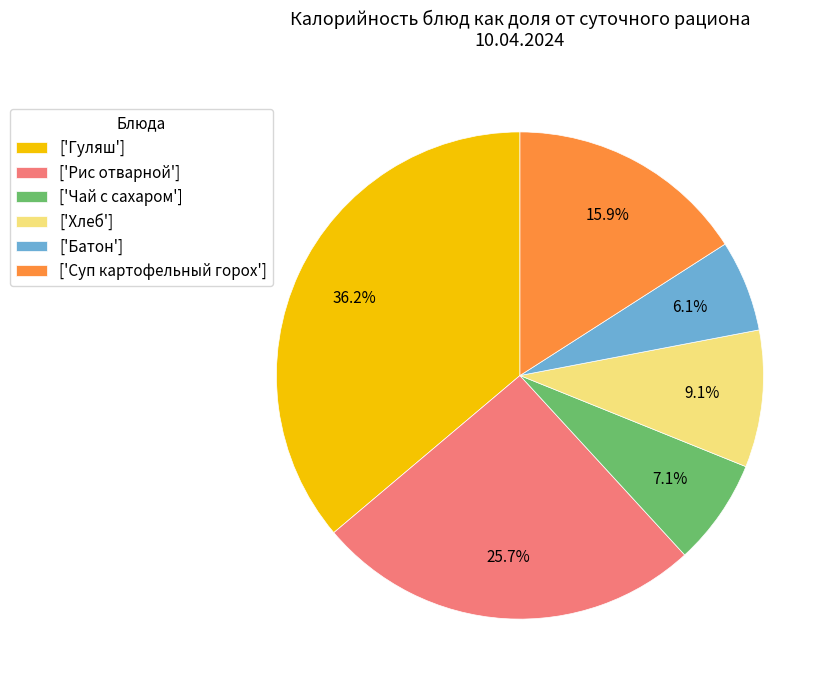

Approximately how many times larger is the value at ['Рис отварной'] compared to ['Суп картофельный горох']?

1.6